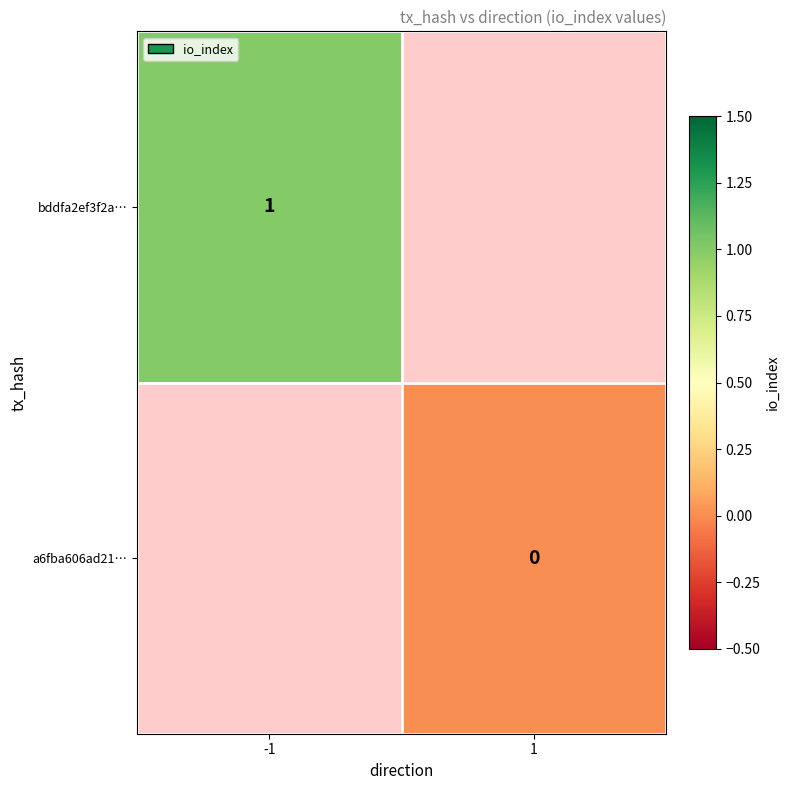

Which series has the widest spread of values?

bddfa2ef3f2a…